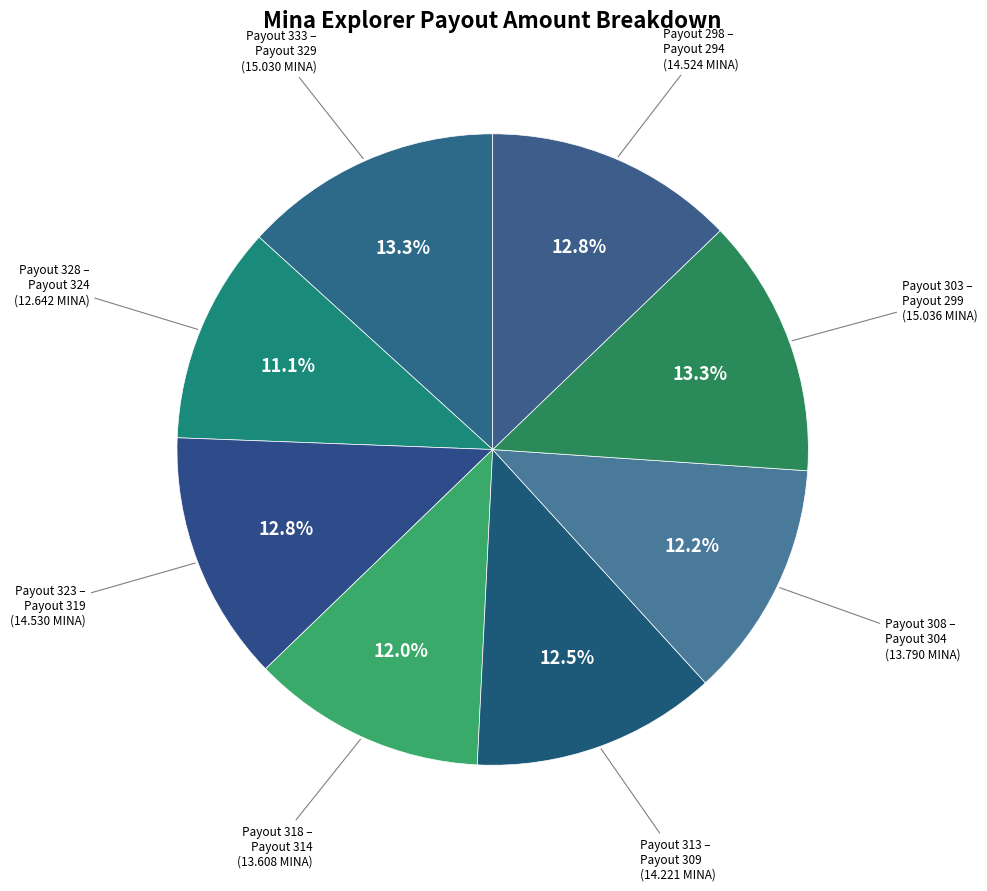

To the nearest percent, what is the average slice percentage?

12%